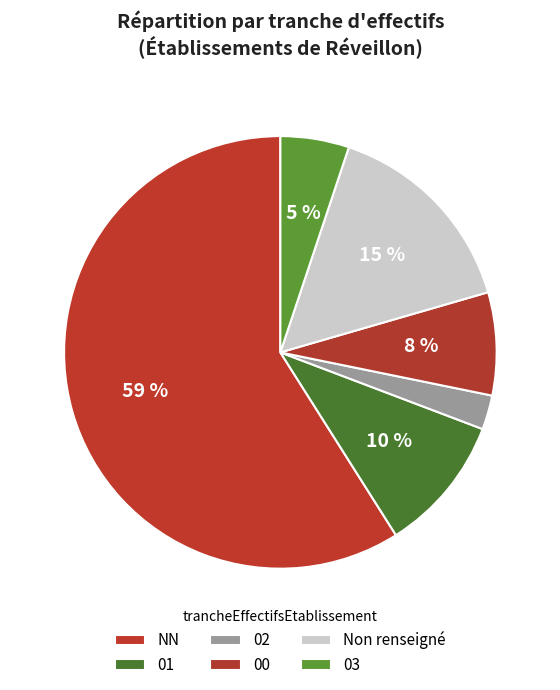

How many segments does this pie chart have?

6